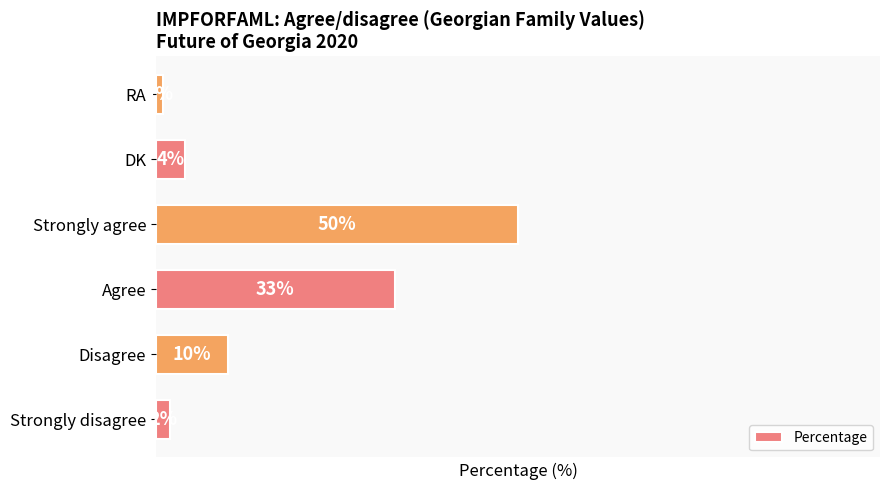

Rank the categories by value from lowest to highest.

RA, Strongly disagree, DK, Disagree, Agree, Strongly agree